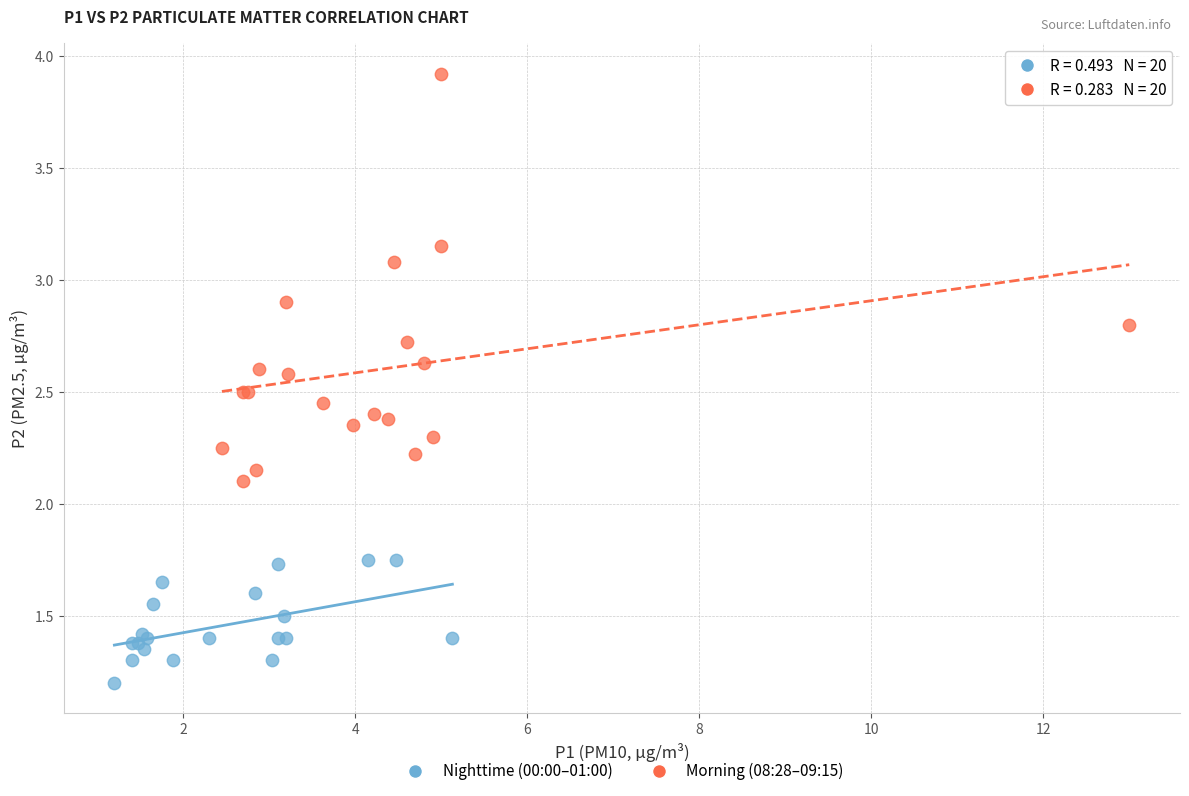

Which series has the widest spread of Y values?

Morning (08:28–09:15)